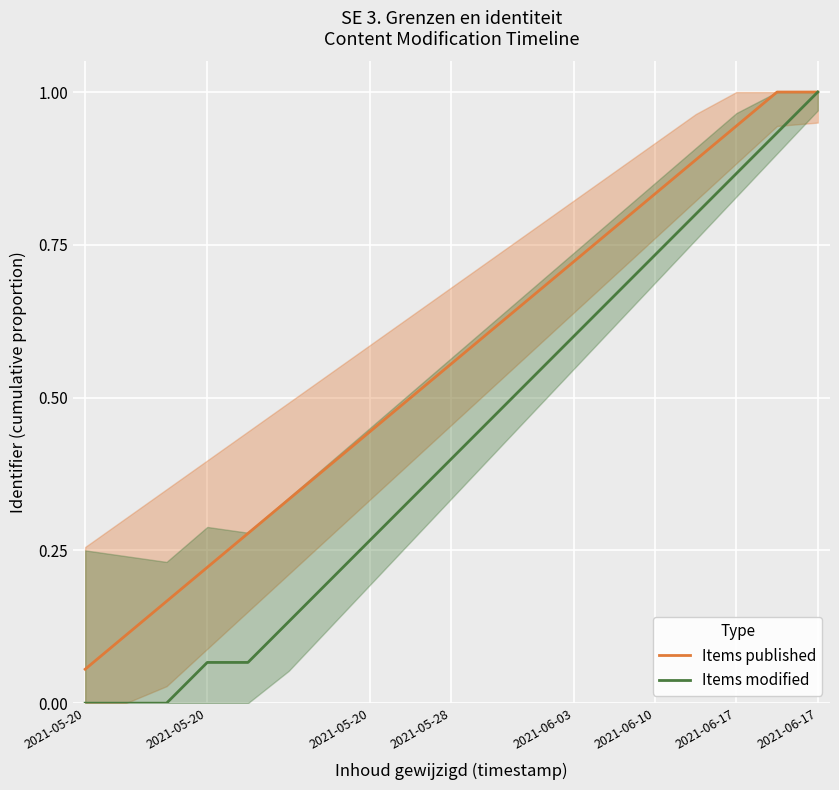

At how many categories does at least one series exceed 0?

19